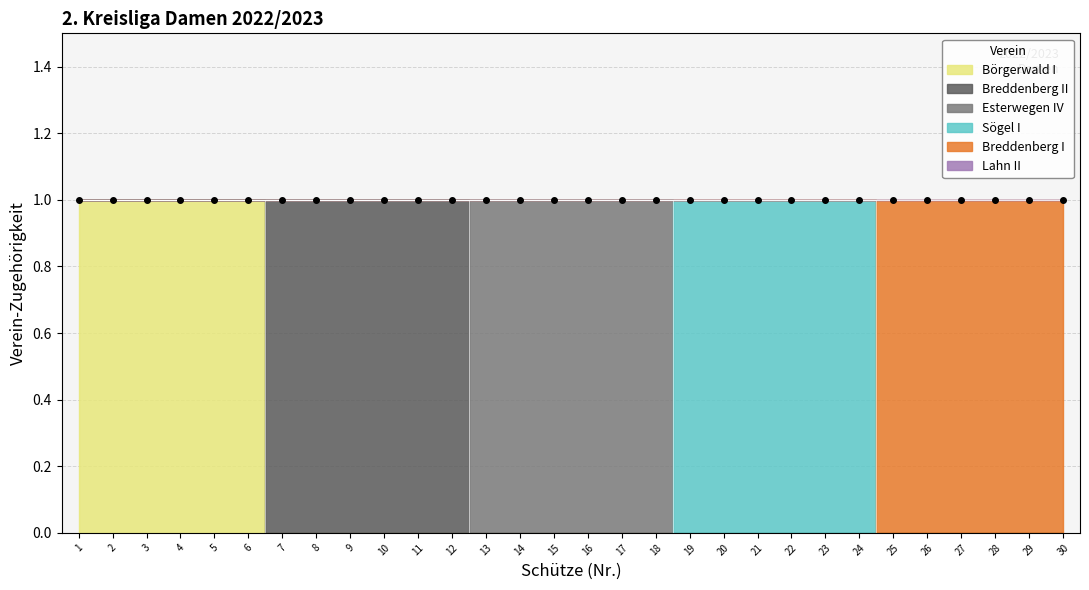

What is the difference between the second highest and minimum values in the Sögel I series?

1